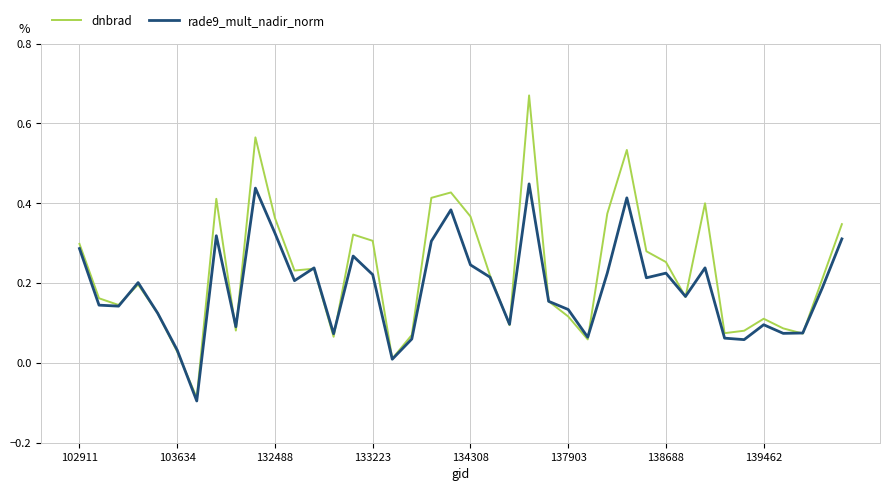

After their last crossing, which series has the higher values: dnbrad or rade9_mult_nadir_norm?

dnbrad